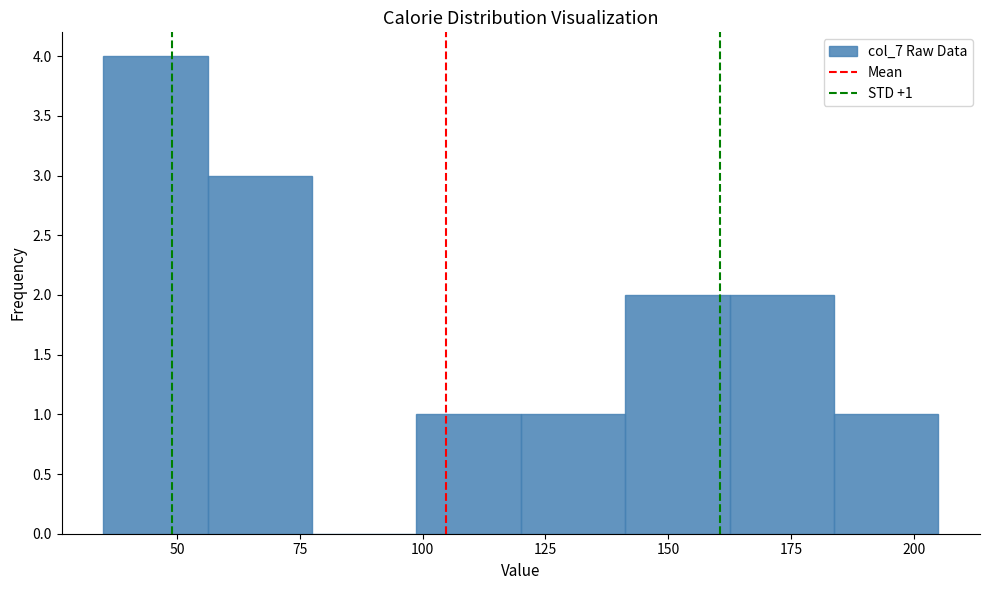

Over which range of the x-axis is the bar tallest?

35 to 55